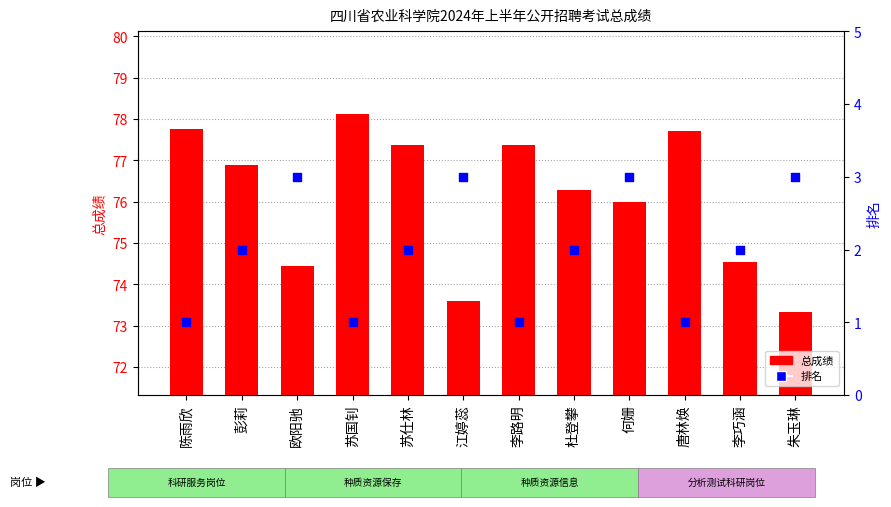

Which series reaches the maximum Y coordinate?

总成绩